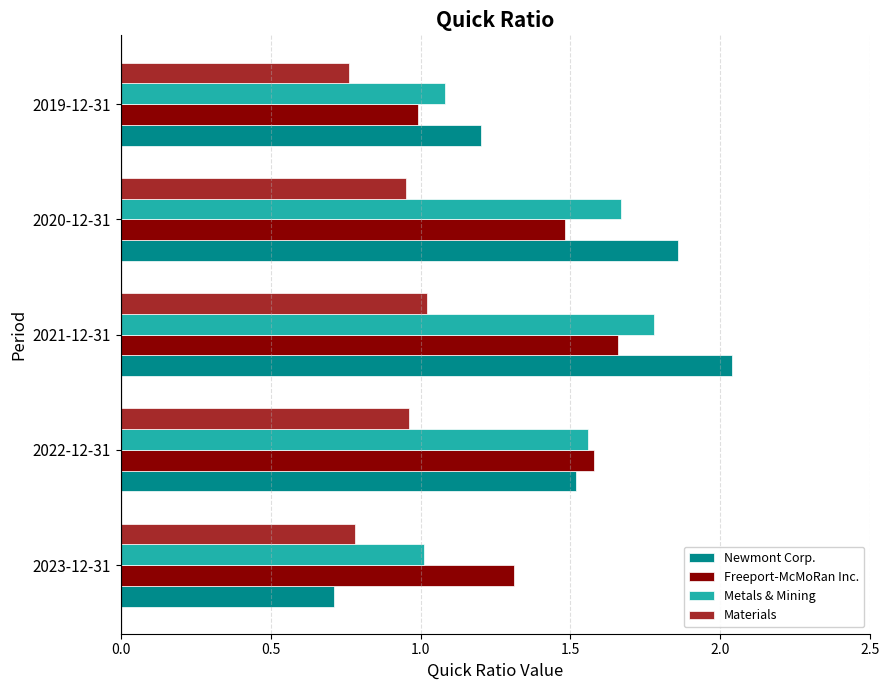

Rank the categories by Freeport-McMoRan Inc. value from highest to lowest.

2021-12-31, 2022-12-31, 2020-12-31, 2023-12-31, 2019-12-31